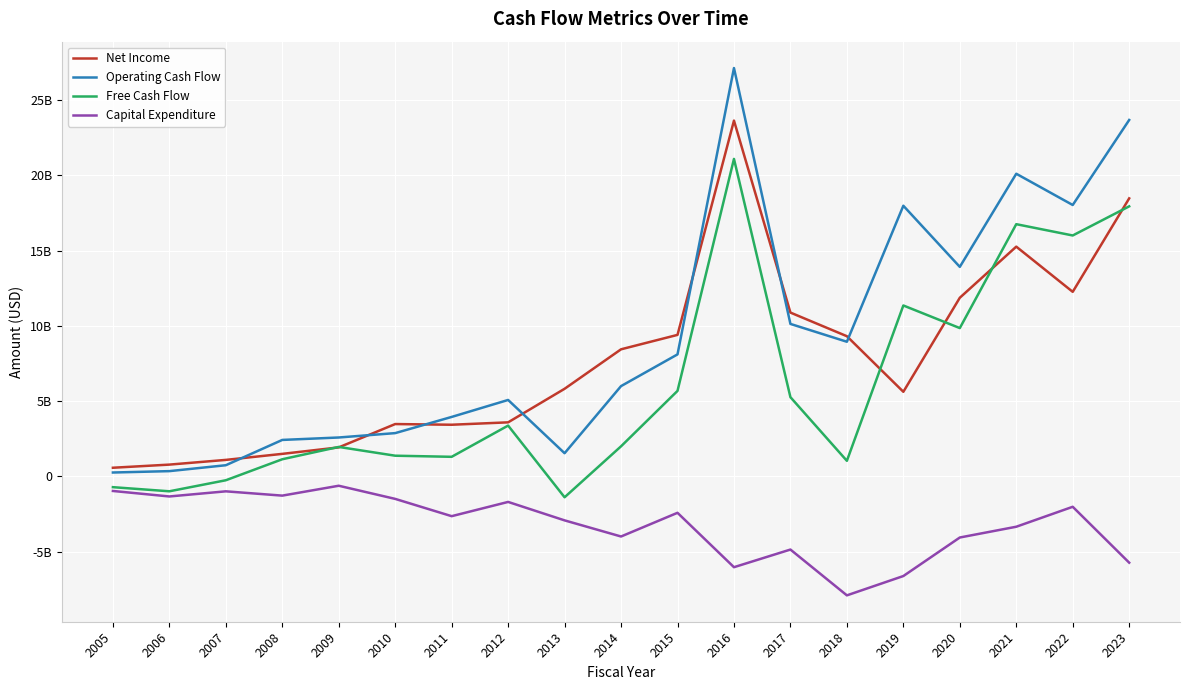

What is the sum of all Operating Cash Flow values?

173764114000